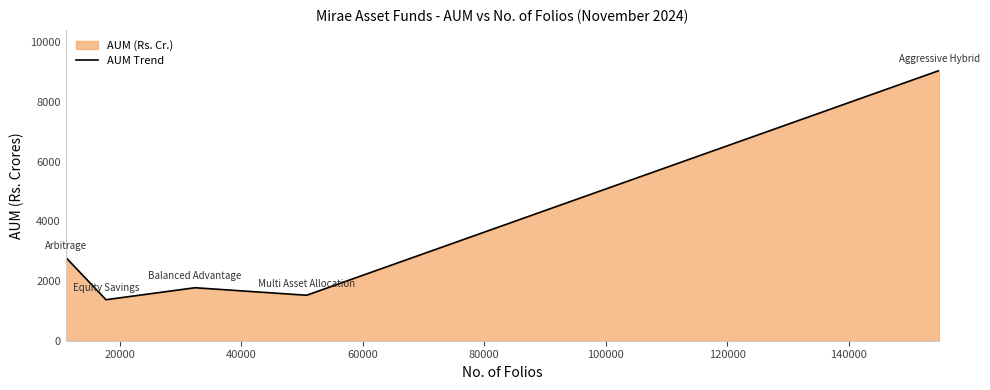

True or false: the data has more than 0 interior local peaks.

True